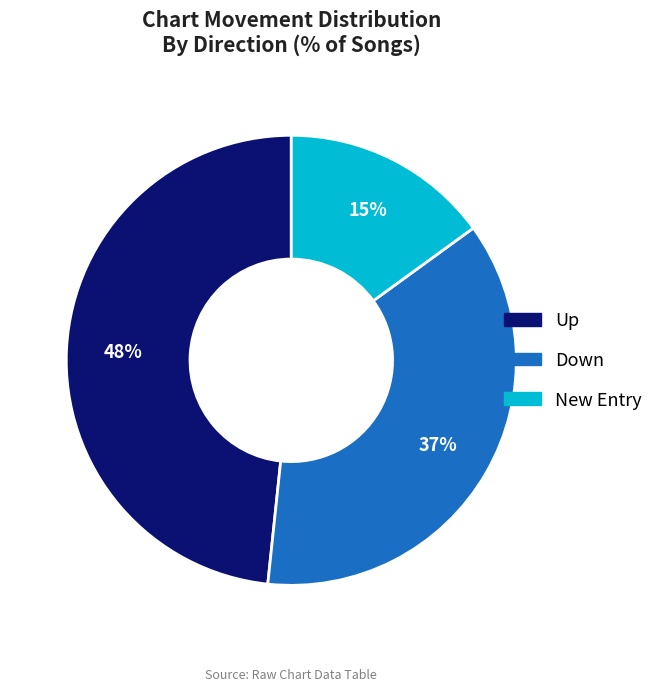

Is there a majority slice in this chart?

No